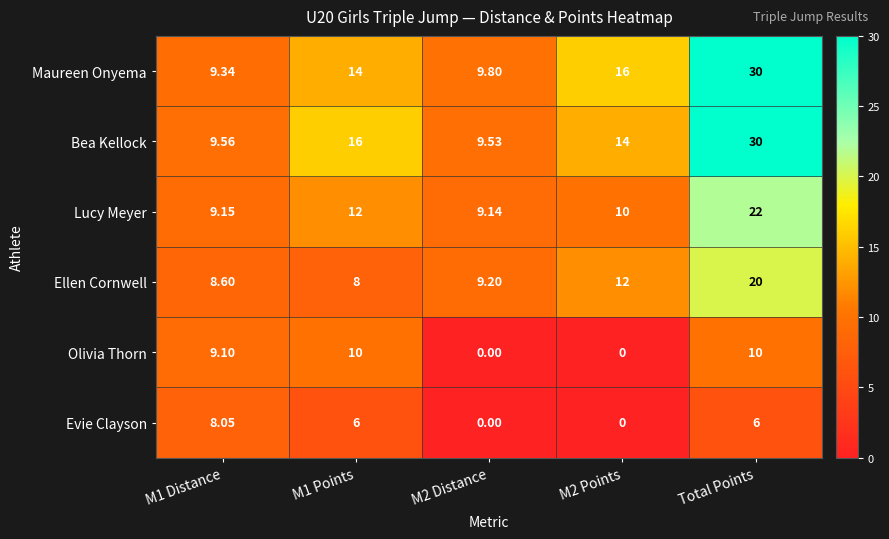

At which label does Ellen Cornwell reach its peak?

Total Points